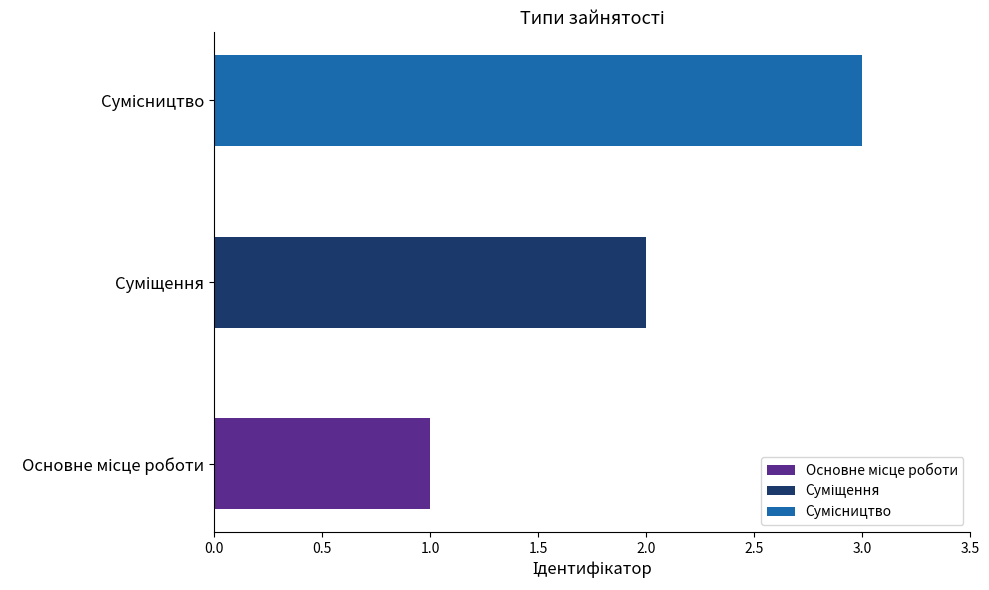

What is the difference between the maximum and second lowest values?

1